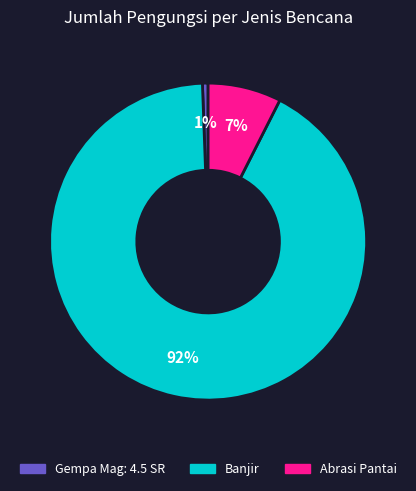

Between Abrasi Pantai and Banjir, which is larger?

Banjir